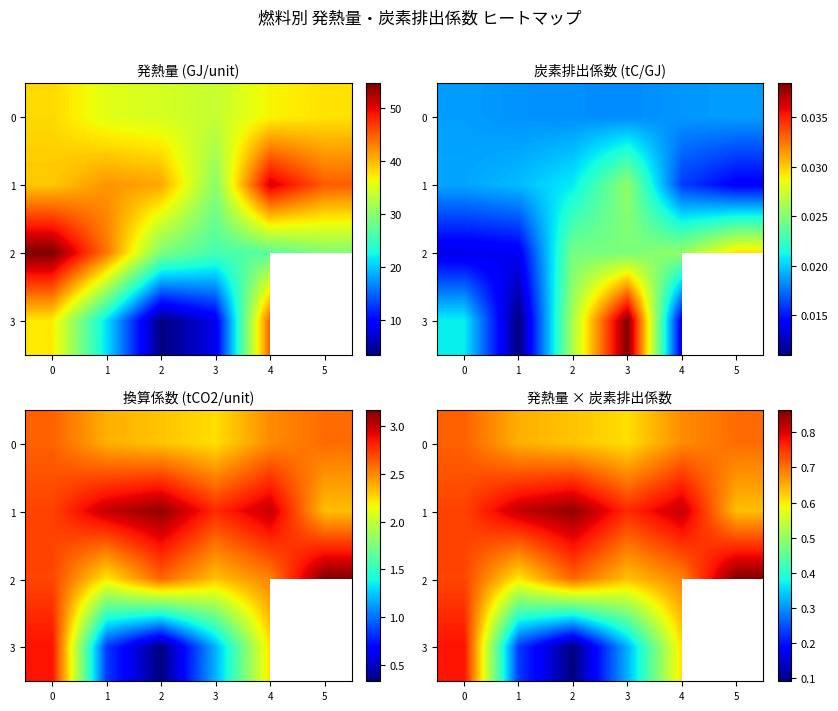

List the series in order of their peak value, lowest first.

0, 3, 1, 2